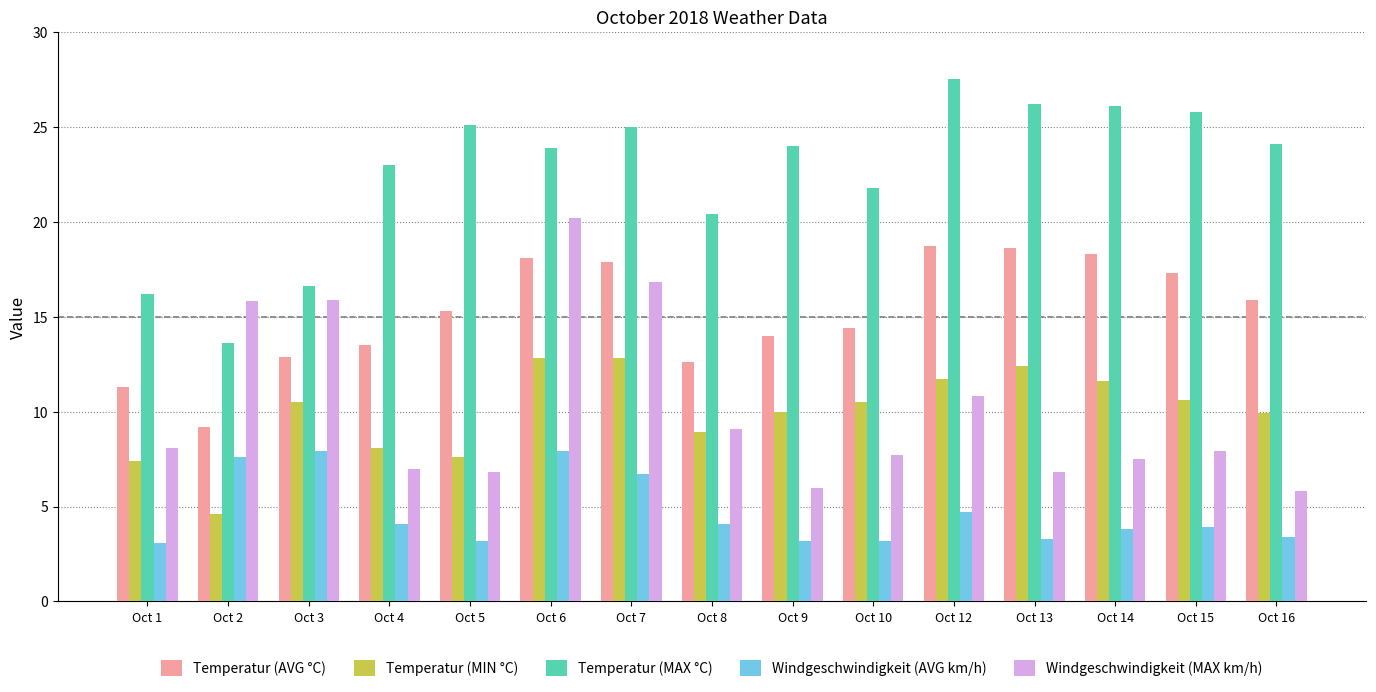

What is the value of the Temperatur (MAX °C) bar at the 2nd from the left?

13.6